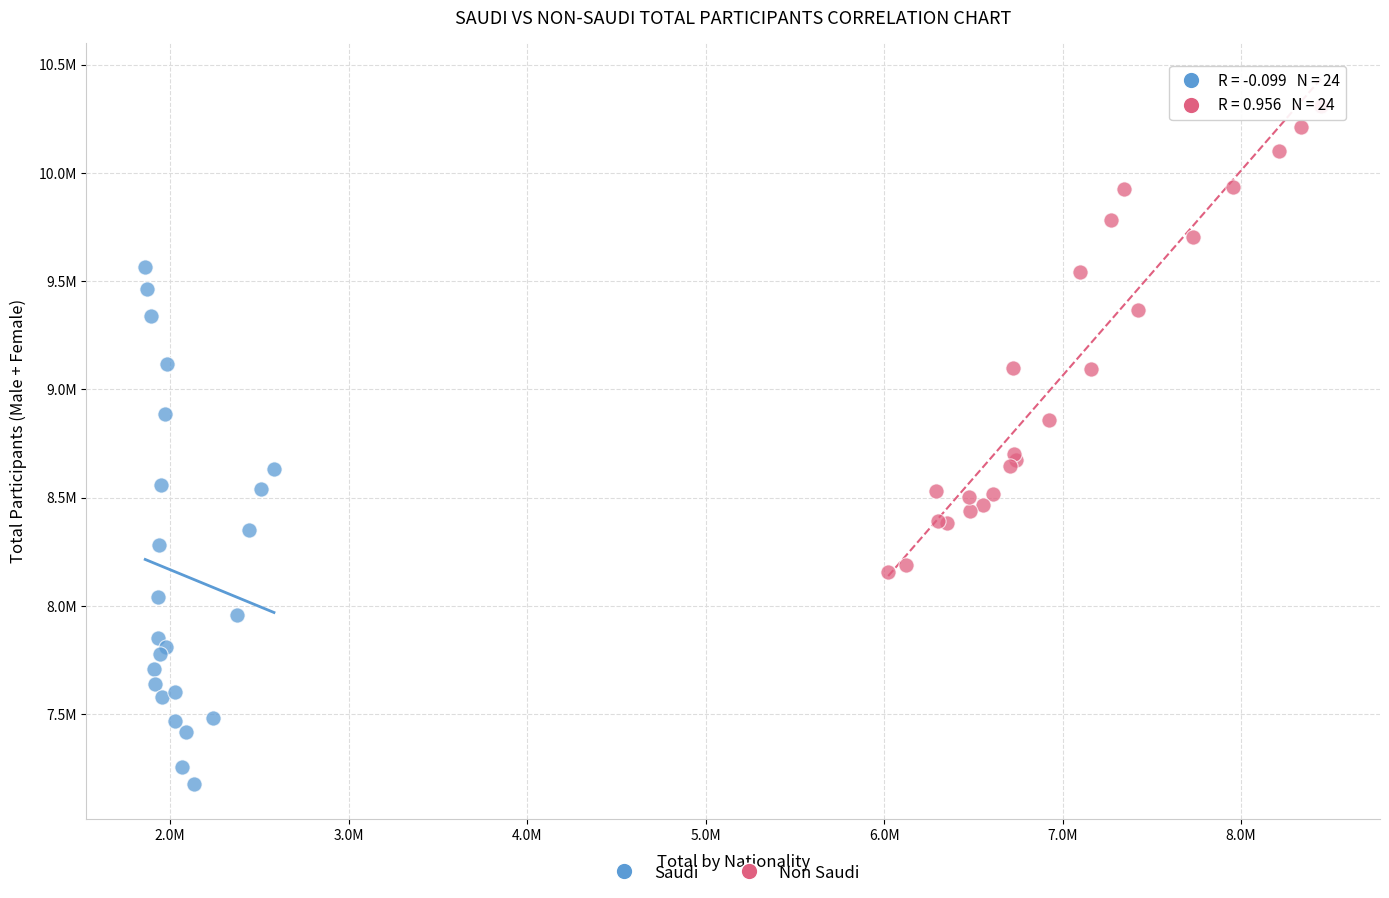

Which series reaches the minimum Y coordinate?

Saudi